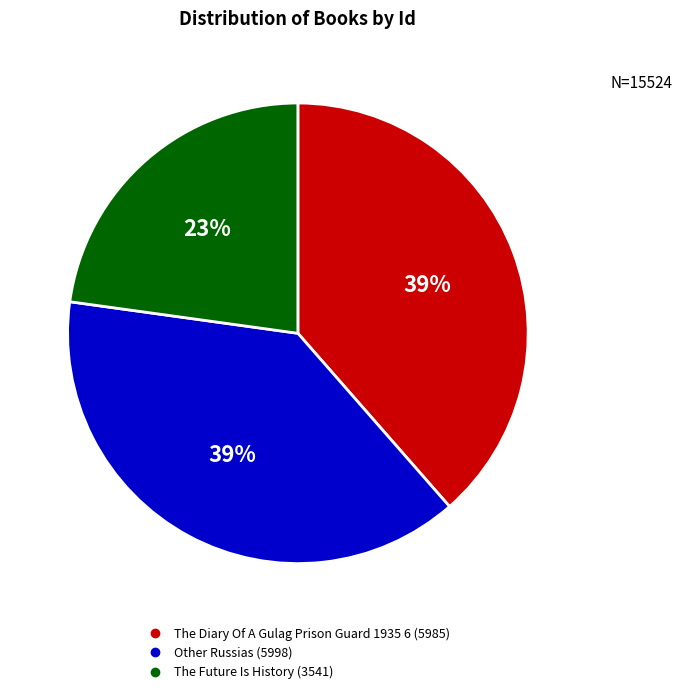

Does any single category account for the majority?

No